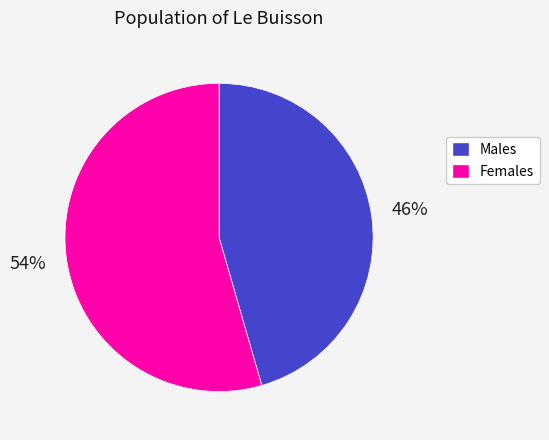

Is the sum of Females and Males greater than half?

Yes